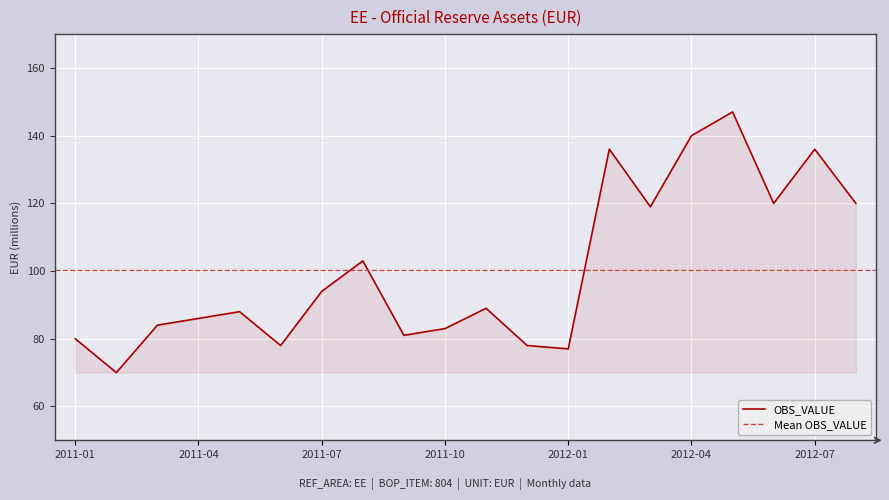

Which label corresponds to the largest value in the chart?

2012-05